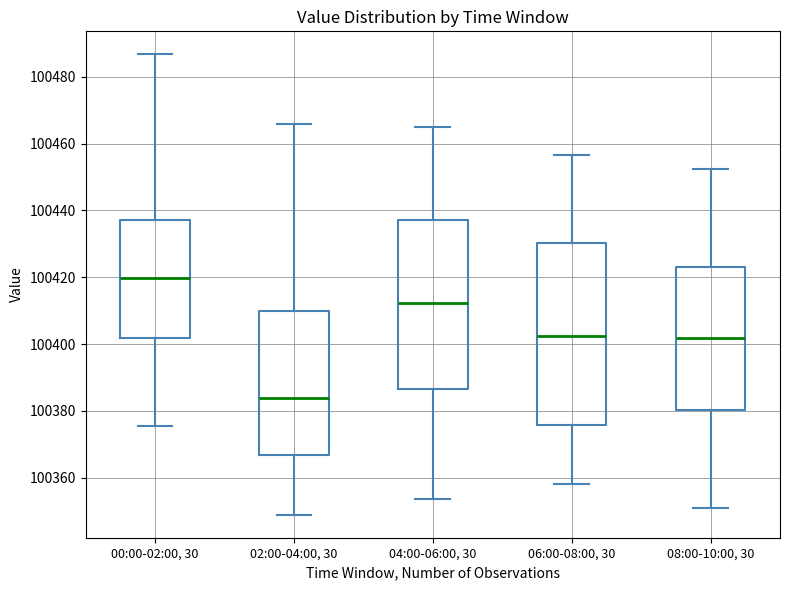

Reading left to right, read every box against the y-axis: the position of its median line, the range the box covers, and the ends of its whiskers. The values are not printed on the chart, so give them approximately, as read against the axis.

00:00-02:00, 30: median 100420, box 100402 to 100438, whiskers 100376 to 100486
02:00-04:00, 30: median 100384, box 100366 to 100410, whiskers 100348 to 100466
04:00-06:00, 30: median 100412, box 100386 to 100438, whiskers 100354 to 100466
06:00-08:00, 30: median 100402, box 100376 to 100430, whiskers 100358 to 100456
08:00-10:00, 30: median 100402, box 100380 to 100424, whiskers 100352 to 100452